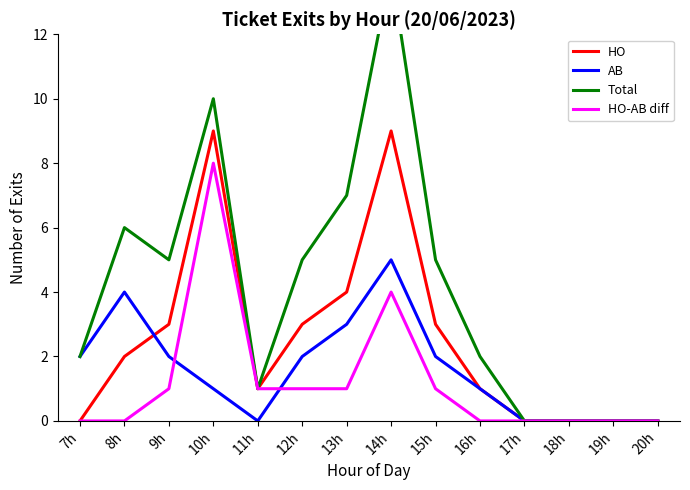

How many interior local valleys does the HO series have?

1